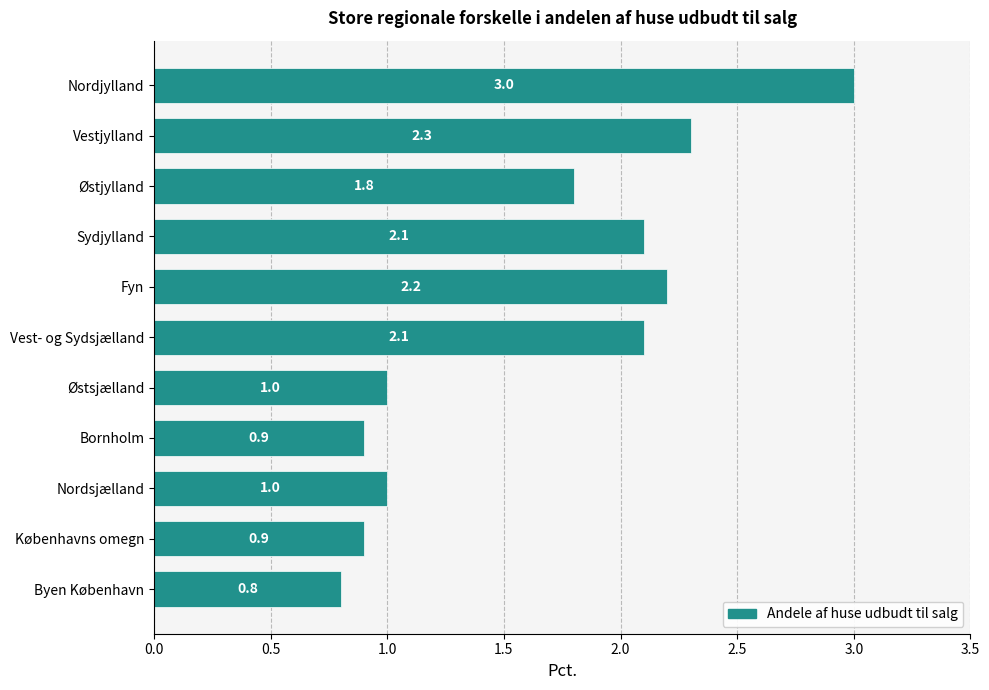

What is the difference between the second highest and second lowest values?

1.4